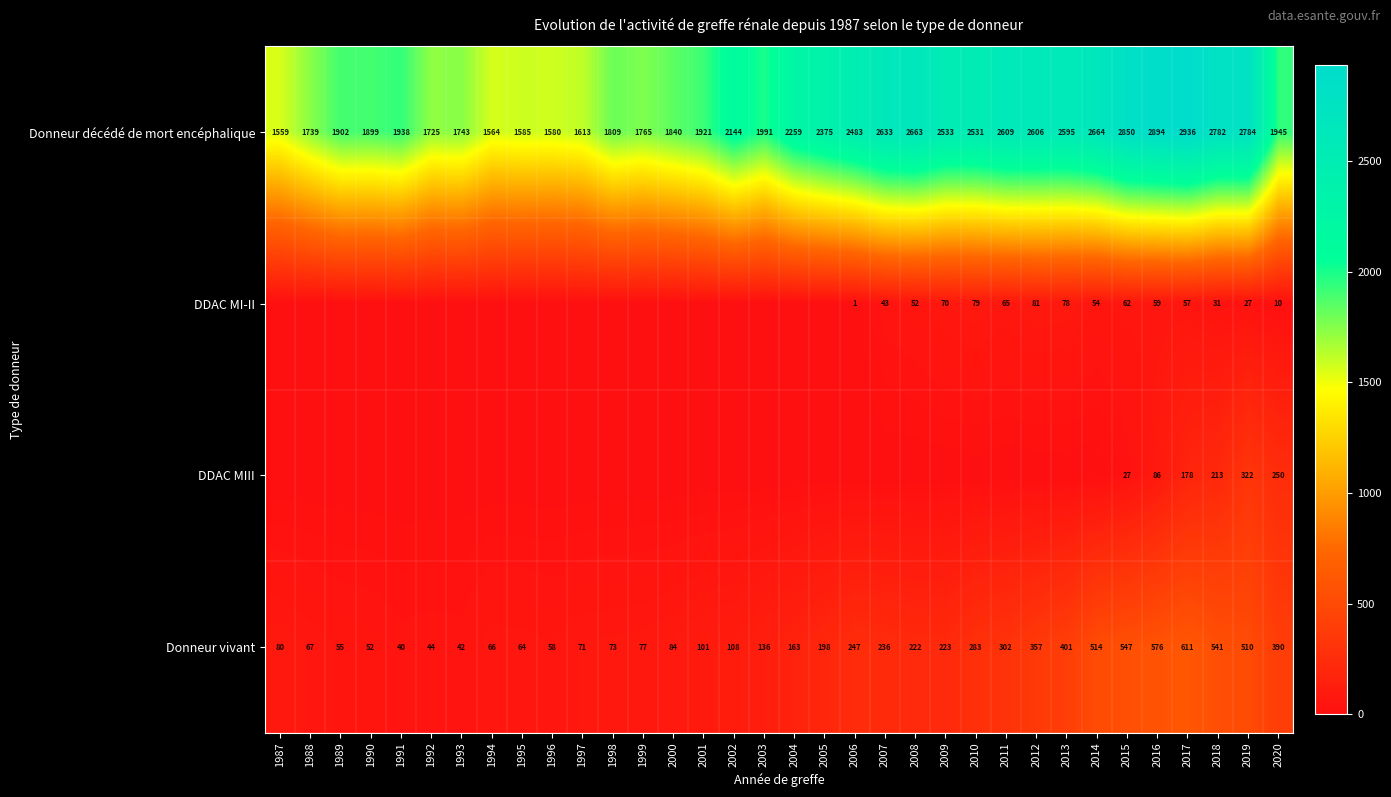

What is the difference between the highest and lowest values at 2018?

2751